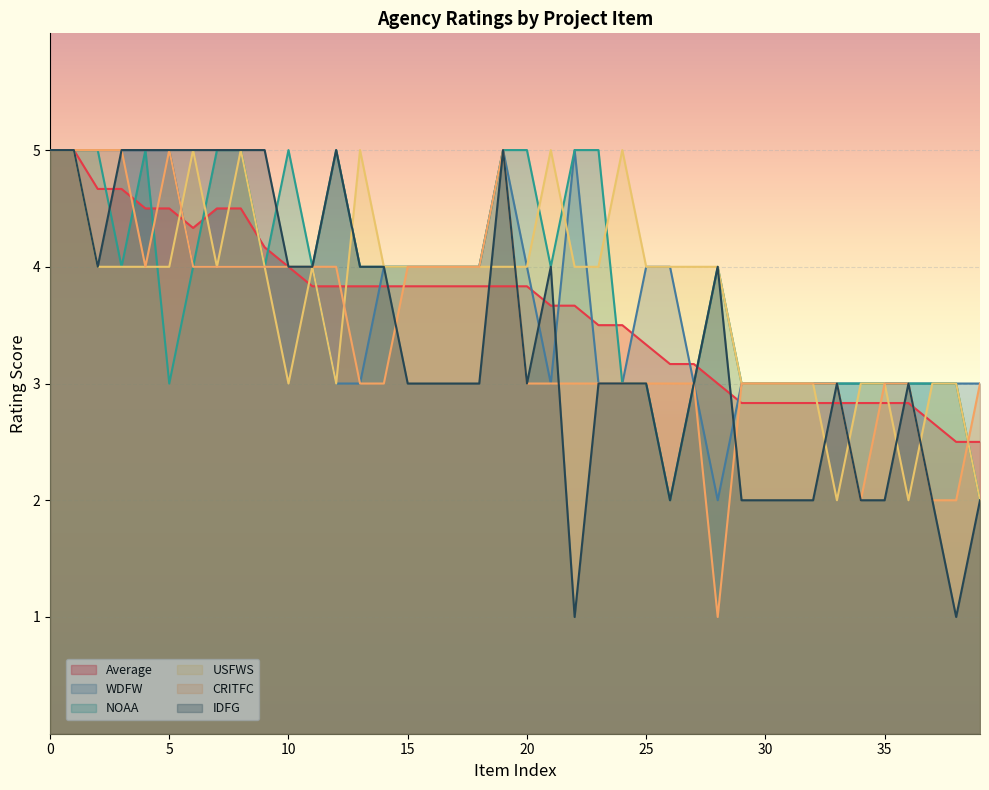

Reading left to right, what are all the values shown in this chart?

Average: 5.0	5.0	4.7	4.7	4.5	4.5	4.3	4.5	4.5	4.2	4.0	3.8	3.8	3.8	3.8	3.8	3.8	3.8	3.8	3.8	3.8	3.7	3.7	3.5	3.5	3.3	3.2	3.2	3.0	2.8	2.8	2.8	2.8	2.8	2.8	2.8	2.8	2.7	2.5	2.5
WDFW: 5.0	5.0	5.0	5.0	5.0	5.0	4.0	4.0	4.0	4.0	4.0	4.0	3.0	3.0	4.0	4.0	4.0	4.0	4.0	5.0	4.0	3.0	5.0	3.0	3.0	4.0	4.0	3.0	2.0	3.0	3.0	3.0	3.0	3.0	3.0	3.0	3.0	3.0	3.0	3.0
NOAA: 5.0	5.0	5.0	4.0	5.0	3.0	4.0	5.0	5.0	4.0	5.0	4.0	5.0	4.0	4.0	4.0	4.0	4.0	4.0	5.0	5.0	4.0	5.0	5.0	3.0	3.0	2.0	3.0	4.0	3.0	3.0	3.0	3.0	3.0	3.0	3.0	3.0	3.0	3.0	2.0
USFWS: 5.0	5.0	4.0	4.0	4.0	4.0	5.0	4.0	5.0	4.0	3.0	4.0	3.0	5.0	4.0	4.0	4.0	4.0	4.0	4.0	4.0	5.0	4.0	4.0	5.0	4.0	4.0	4.0	4.0	3.0	3.0	3.0	3.0	2.0	3.0	3.0	2.0	3.0	3.0	2.0
CRITFC: 5.0	5.0	5.0	5.0	4.0	5.0	4.0	4.0	4.0	4.0	4.0	4.0	4.0	3.0	3.0	4.0	4.0	4.0	4.0	5.0	3.0	3.0	3.0	3.0	3.0	3.0	3.0	3.0	1.0	3.0	3.0	3.0	3.0	3.0	2.0	3.0	3.0	2.0	2.0	3.0
IDFG: 5.0	5.0	4.0	5.0	5.0	5.0	5.0	5.0	5.0	5.0	4.0	4.0	5.0	4.0	4.0	3.0	3.0	3.0	3.0	5.0	3.0	4.0	1.0	3.0	3.0	3.0	2.0	3.0	4.0	2.0	2.0	2.0	2.0	3.0	2.0	2.0	3.0	2.0	1.0	2.0